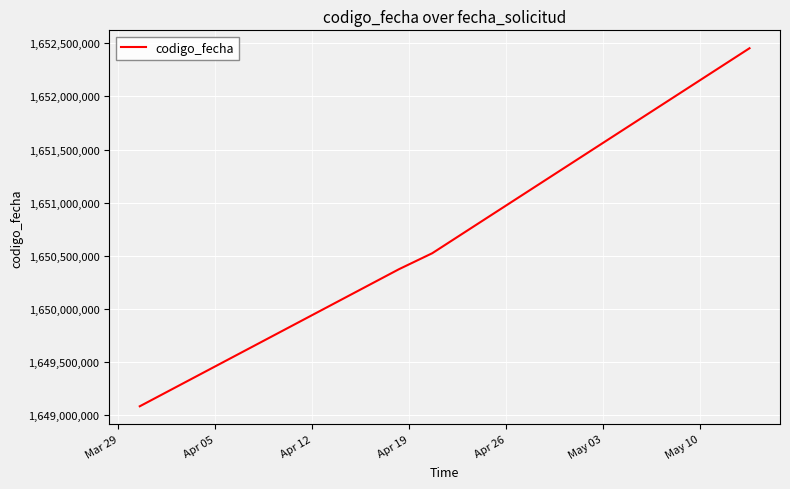

What is the average value?

1650608939